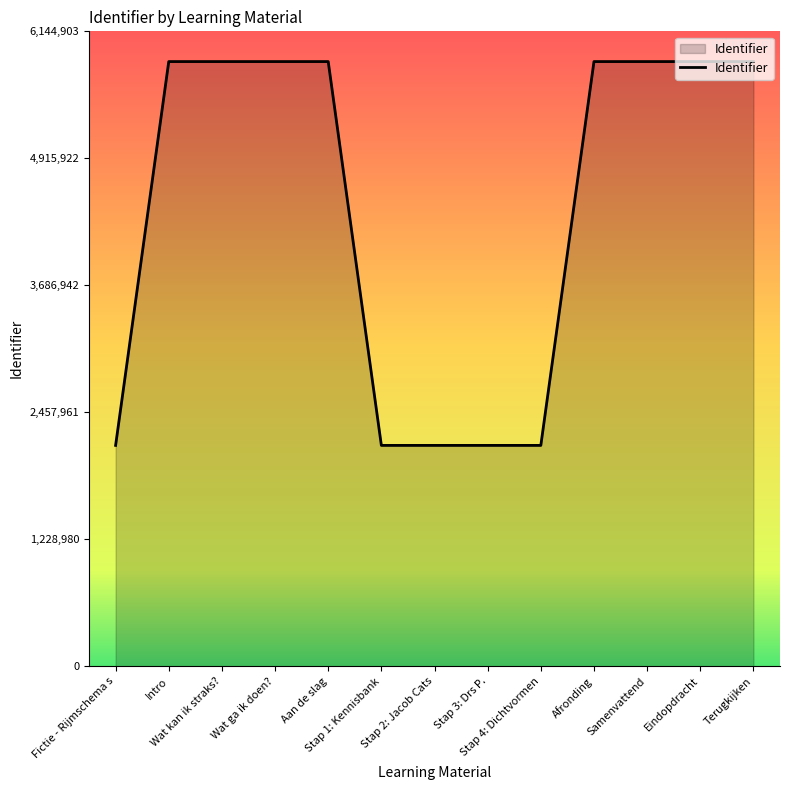

What is the maximum value shown in the chart?

5852289